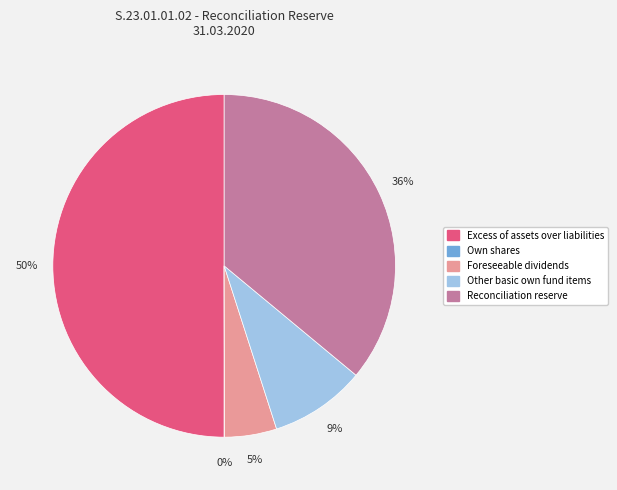

Which has a higher value, Other basic own fund items or Excess of assets over liabilities?

Excess of assets over liabilities